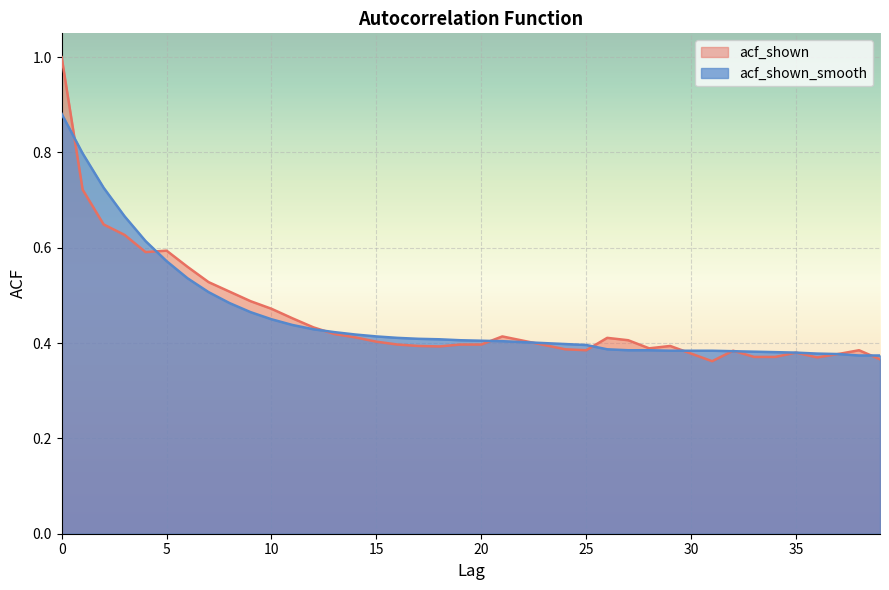

True or false: acf_shown_smooth has more than 1 interior local peaks.

False